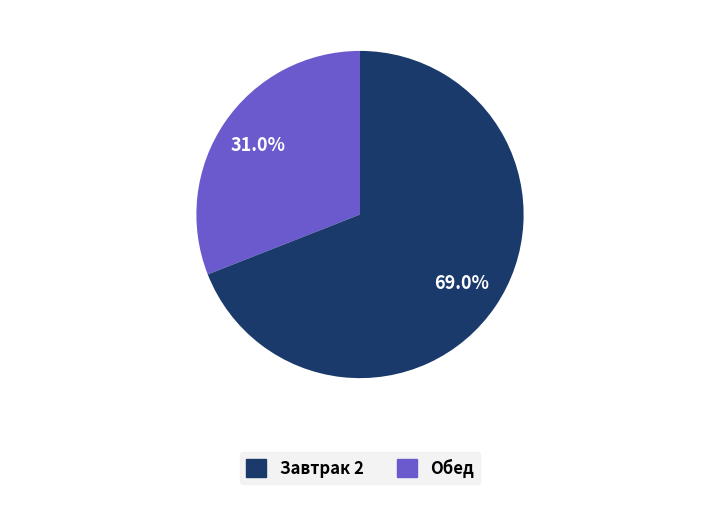

Does any single category account for the majority?

Yes